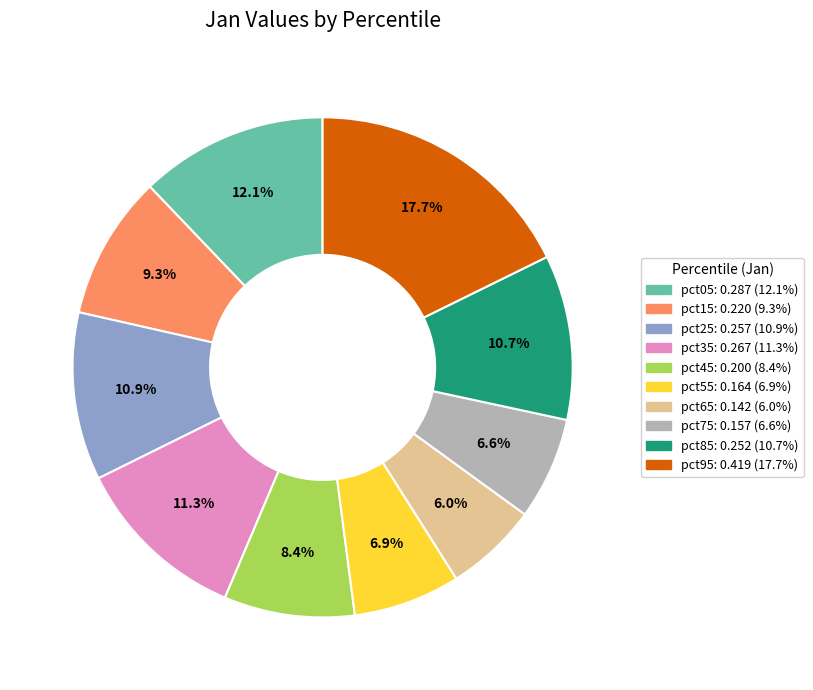

Between pct05 and pct75, which is larger?

pct05